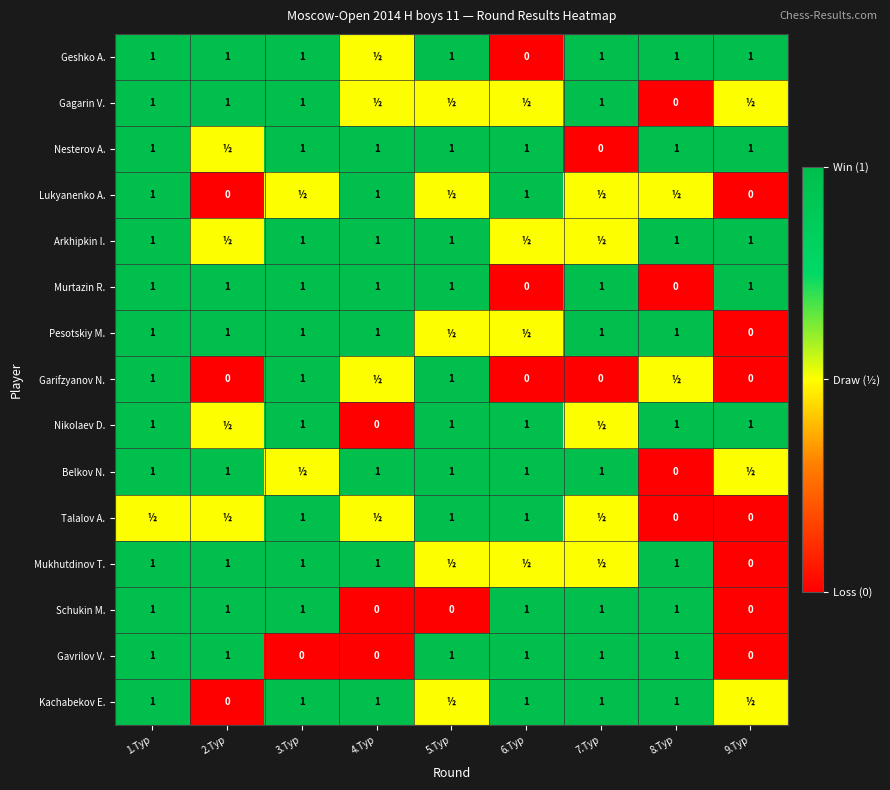

How many distinct data groups are displayed?

15